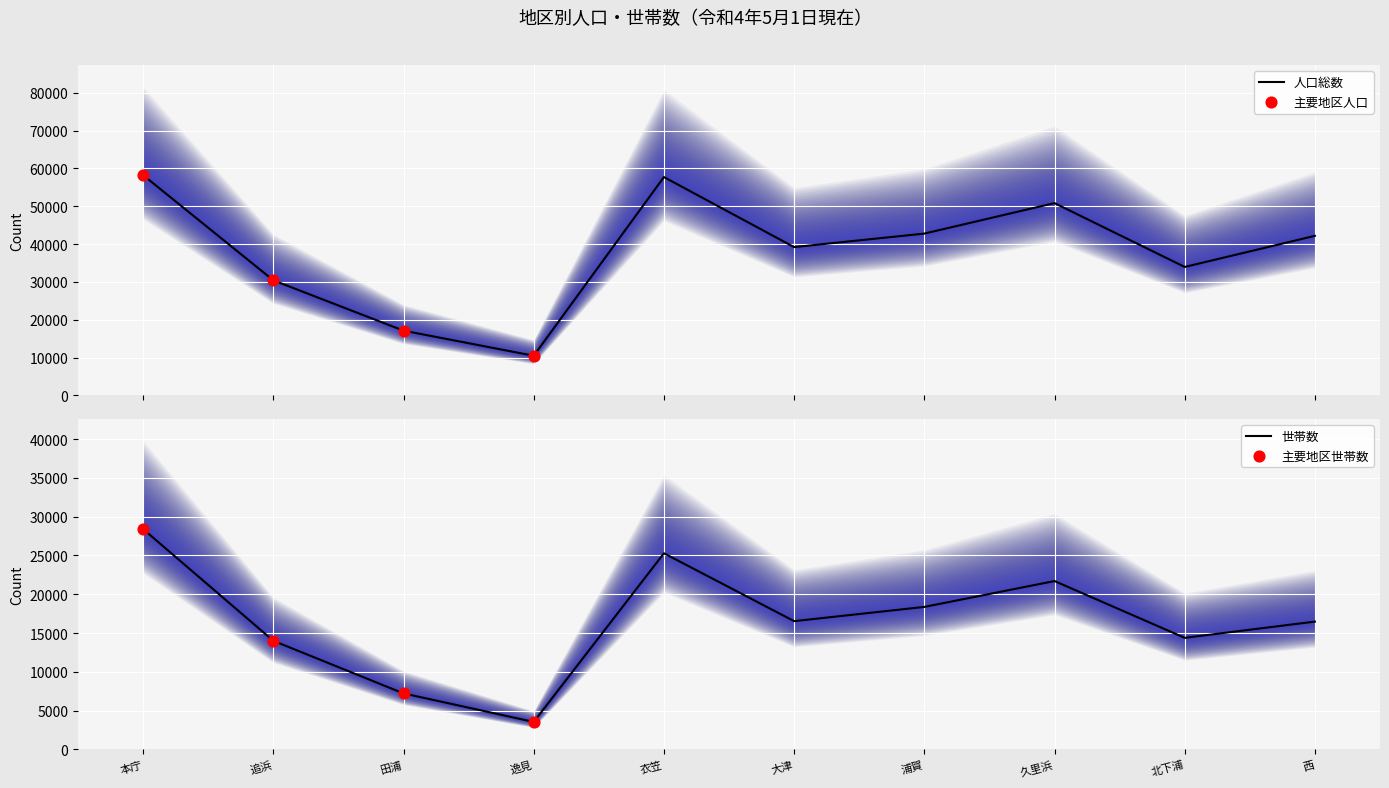

At how many categories does at least one series exceed 14746?

9